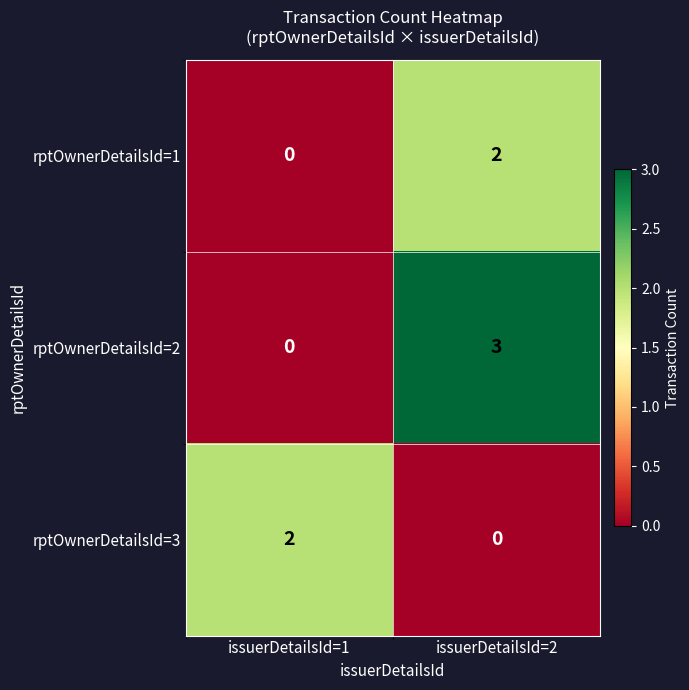

Where is rptOwnerDetailsId=1 nearest to the value 1?

issuerDetailsId=1